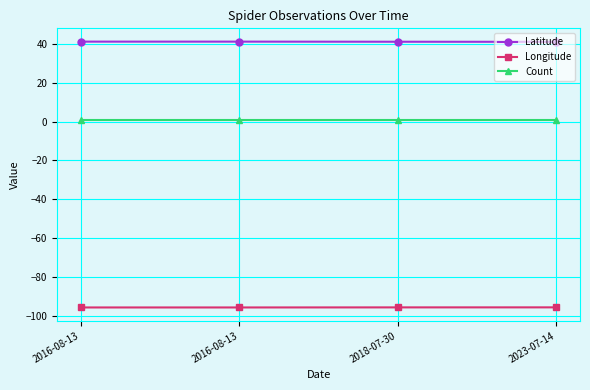

What are all the series names shown in the legend?

Latitude, Longitude, Count